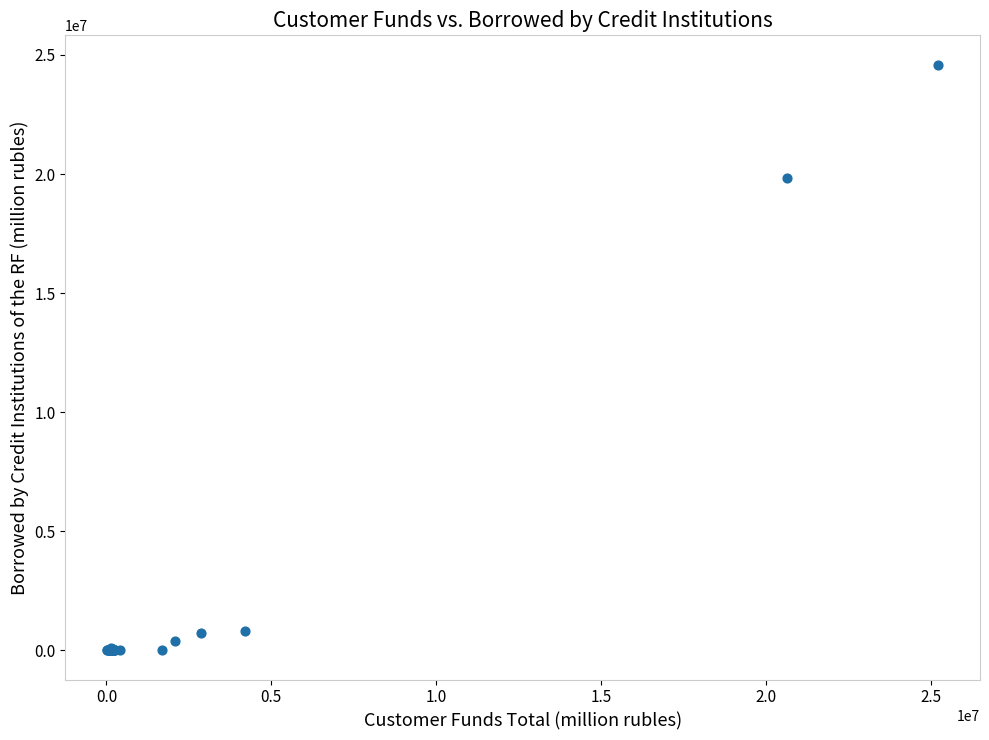

What Y value in the scatter plot is closest to 12297203?

19842701